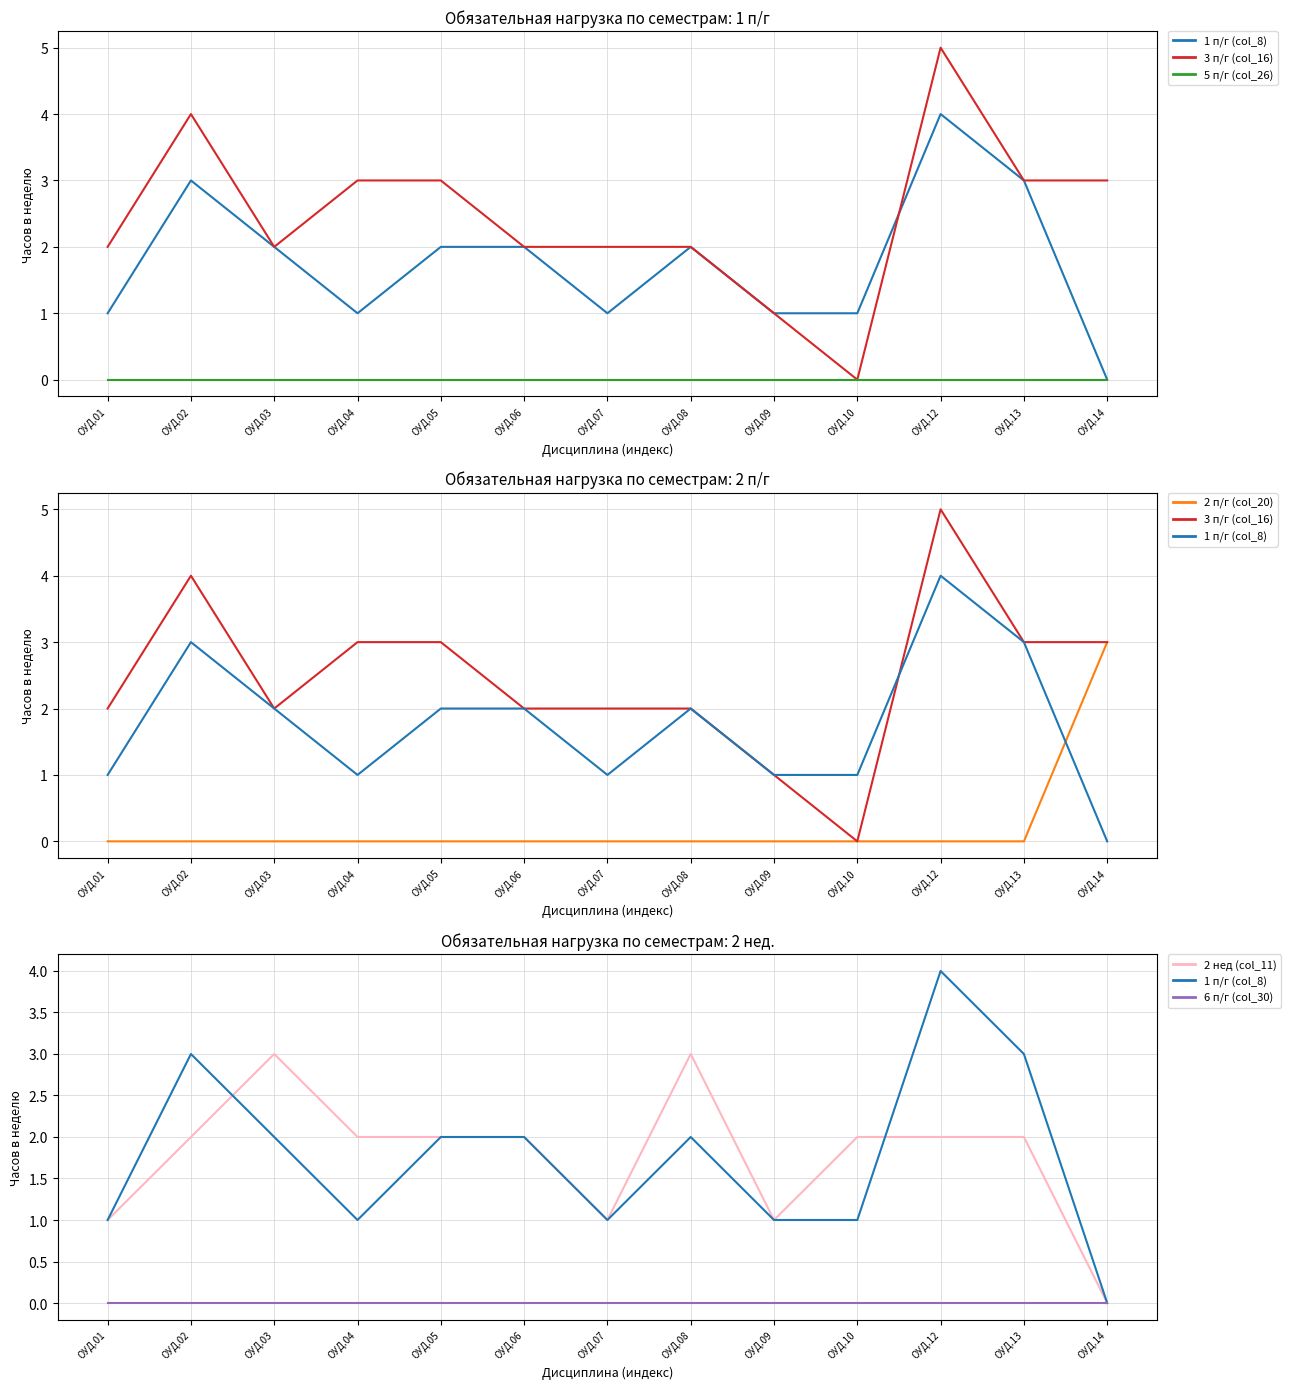

Which has a higher value, ОУД.12 or ОУД.07?

ОУД.12